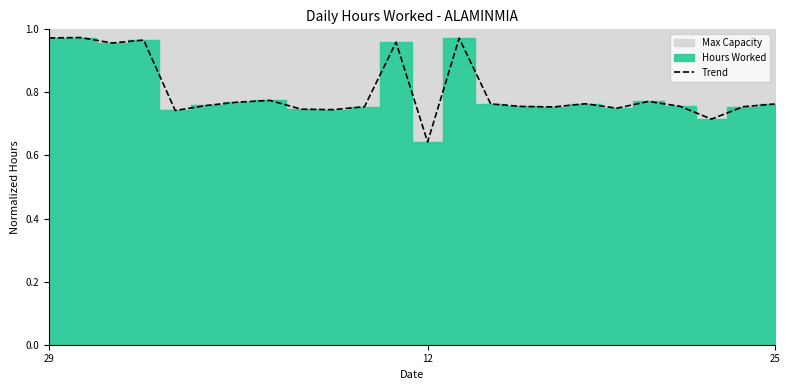

What is the sum of all values?

19.3